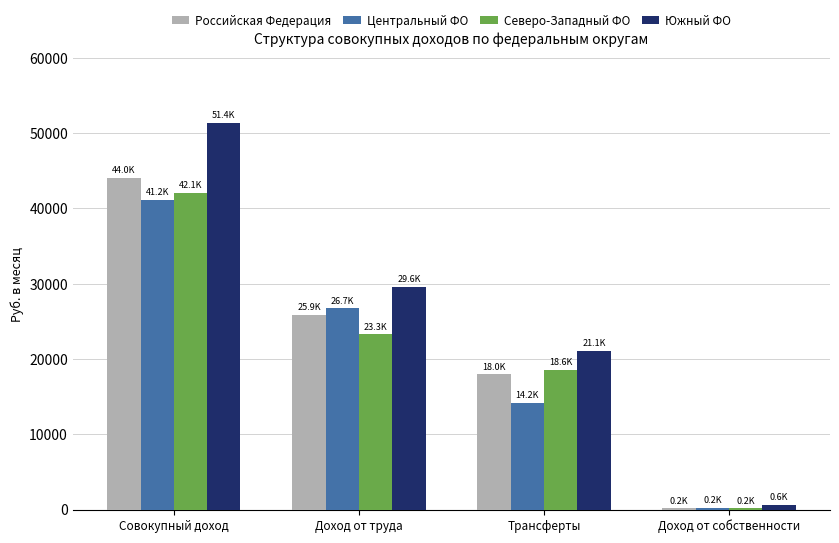

Reading left to right, extract all data points from this chart.

Российская Федерация: 44035.5	25889.6	17984.0	161.8
Центральный ФО: 41156.0	26735.4	14209.0	211.6
Северо-Западный ФО: 42066.9	23295.2	18605.3	166.4
Южный ФО: 51381.5	29626.8	21124.7	630.0